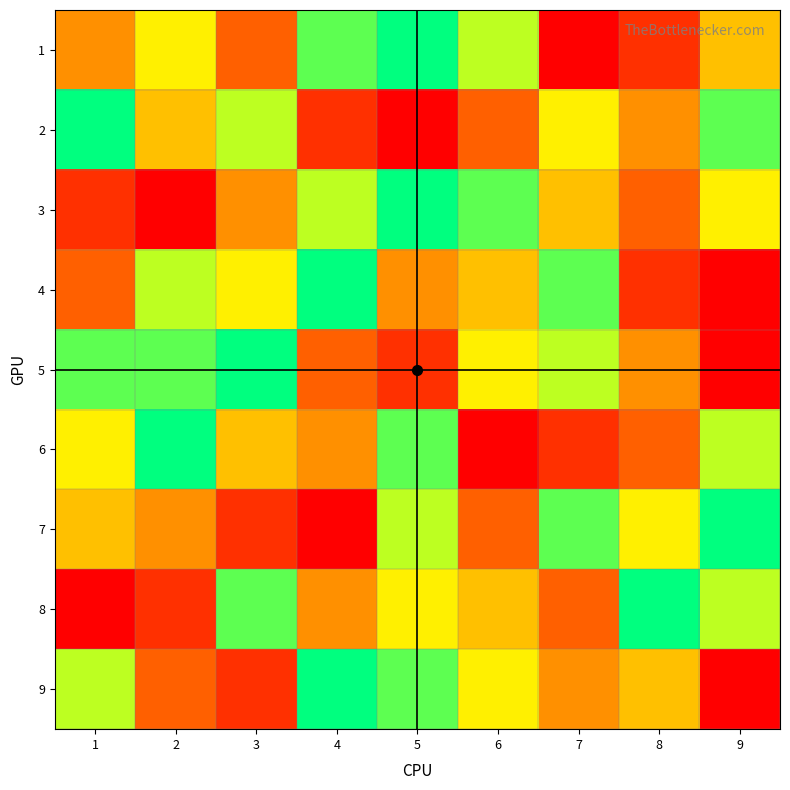

The 4 series shows 7 at 2. True or false?

True